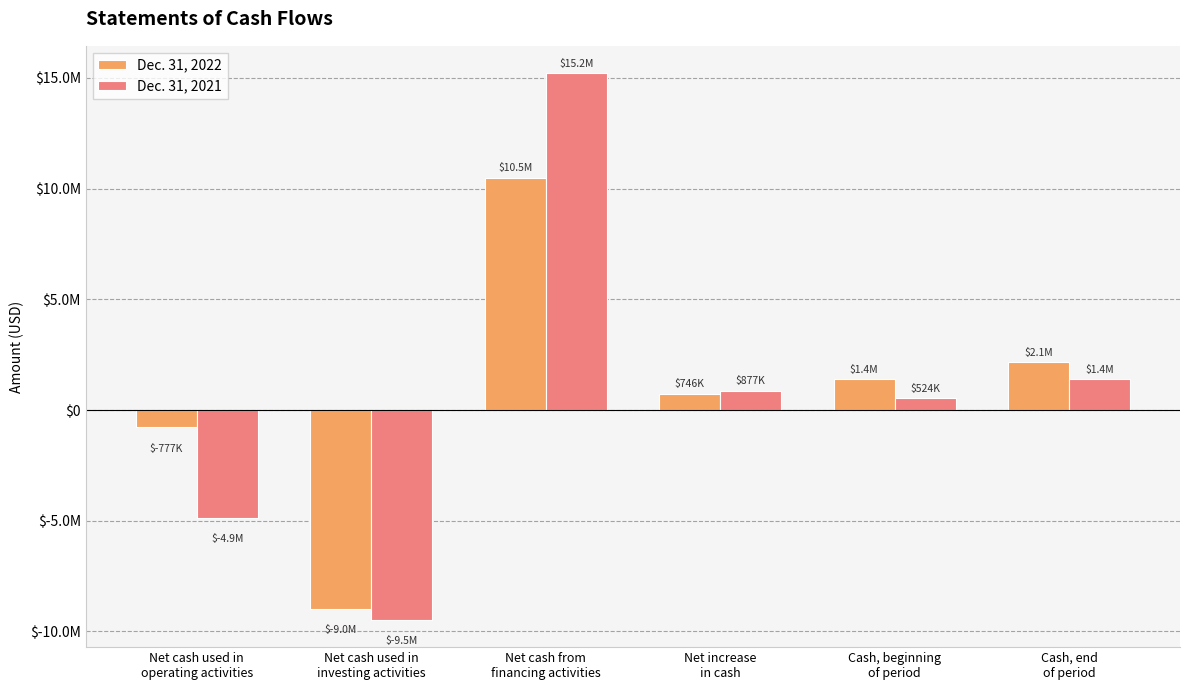

Which has a higher value, Cash, end
of period or Net increase
in cash?

Cash, end
of period